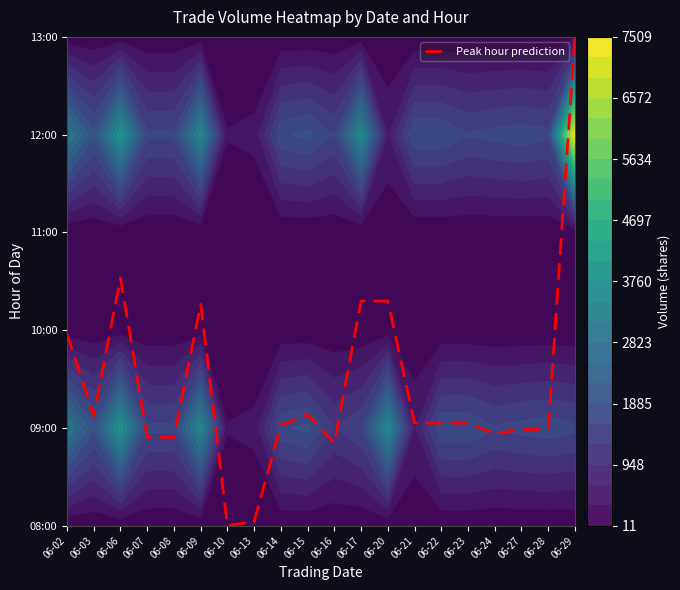

Which category has the highest value across all series?

06-29